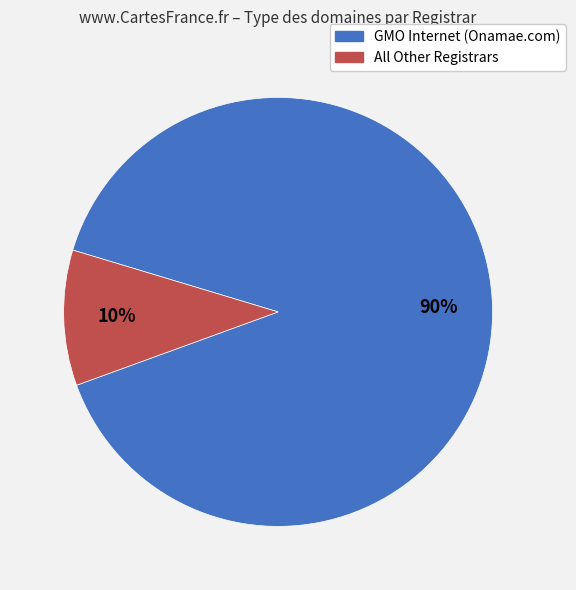

Does any single category account for the majority?

Yes